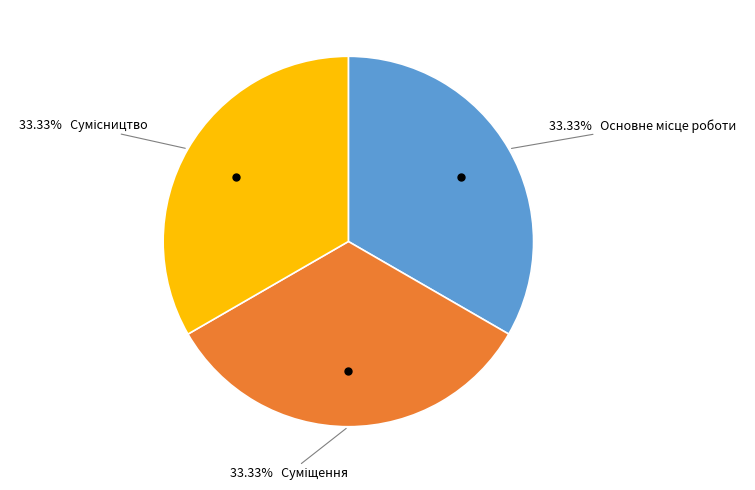

Is there a majority slice in this chart?

No